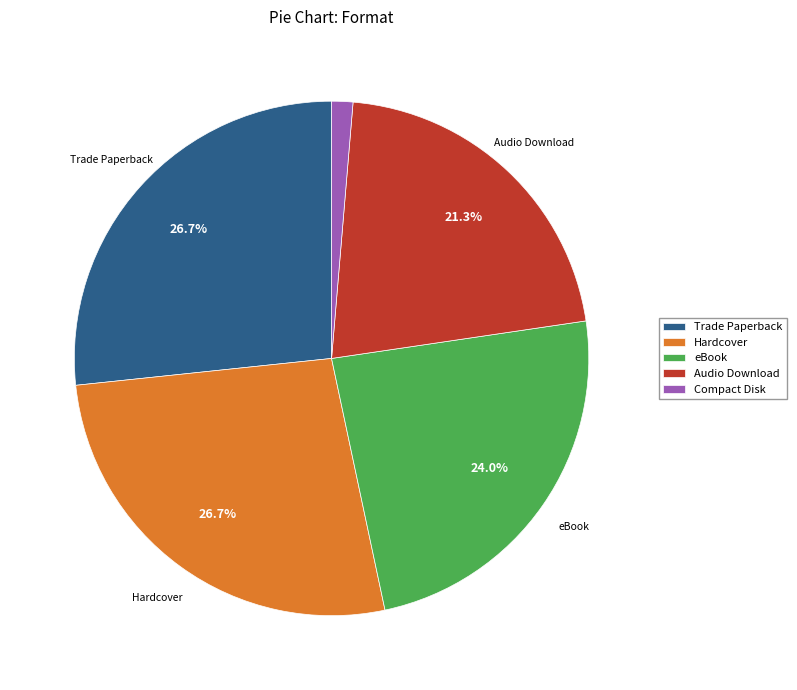

Approximately how many times larger is the value at Trade Paperback compared to eBook?

1.1